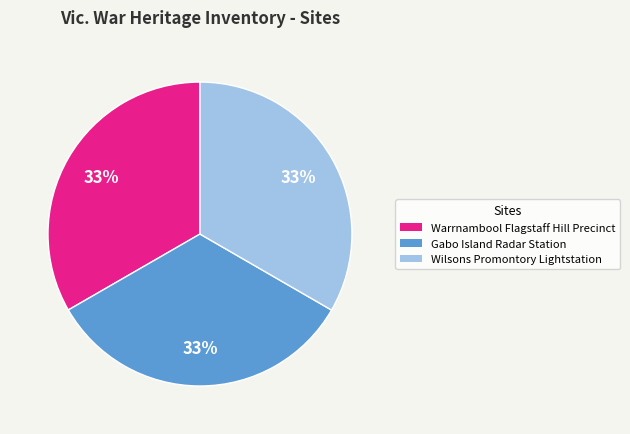

Combined, do Gabo Island Radar Station and Warrnambool Flagstaff Hill Precinct account for over 50%?

Yes